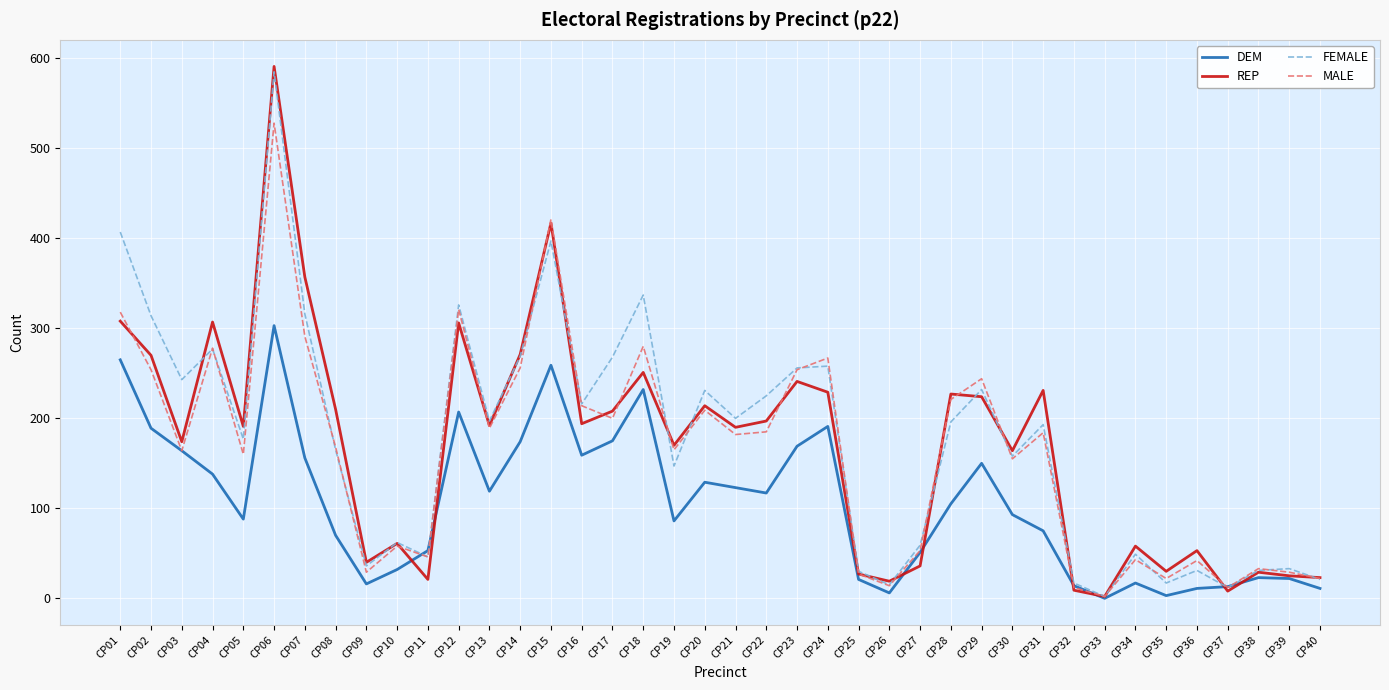

Between CP24 and CP40, which series saw the biggest shift?

MALE